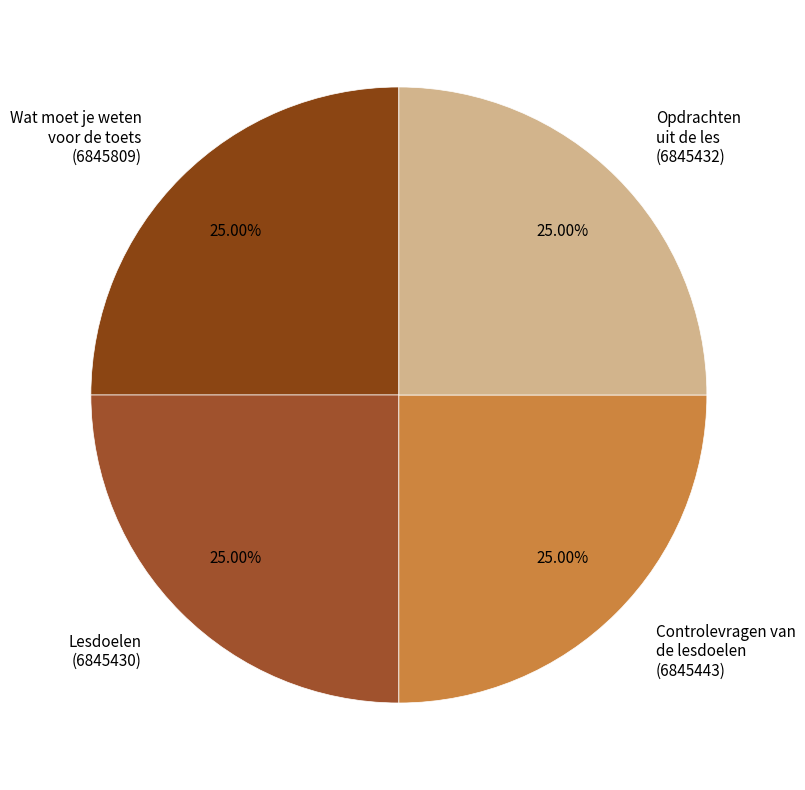

Does Controlevragen van de lesdoelen (6845443) represent more than half of the total?

No